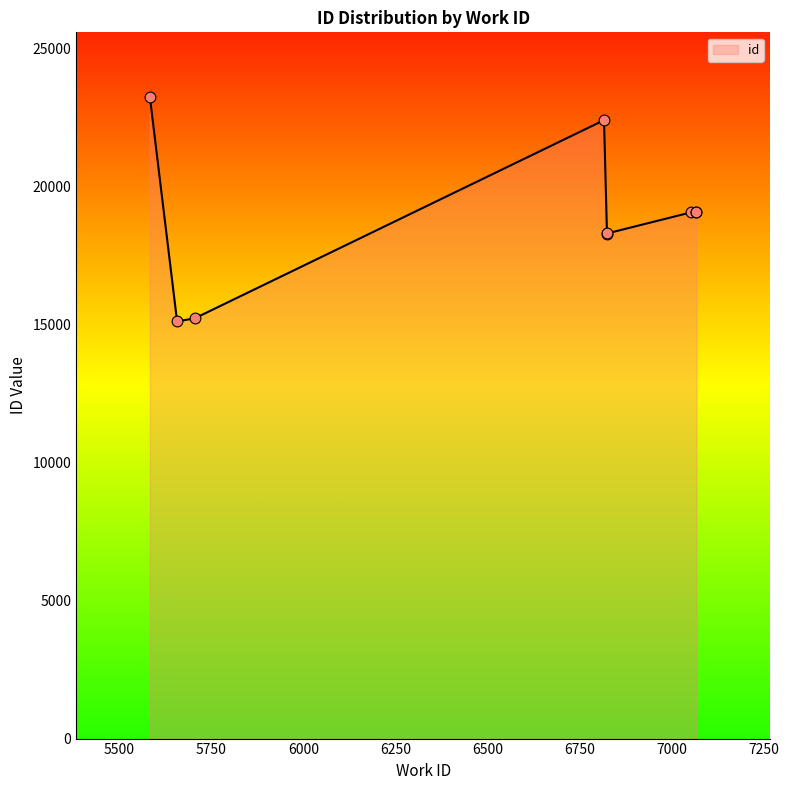

Approximately how many times larger is the value at 6824 compared to 7066?

1.0